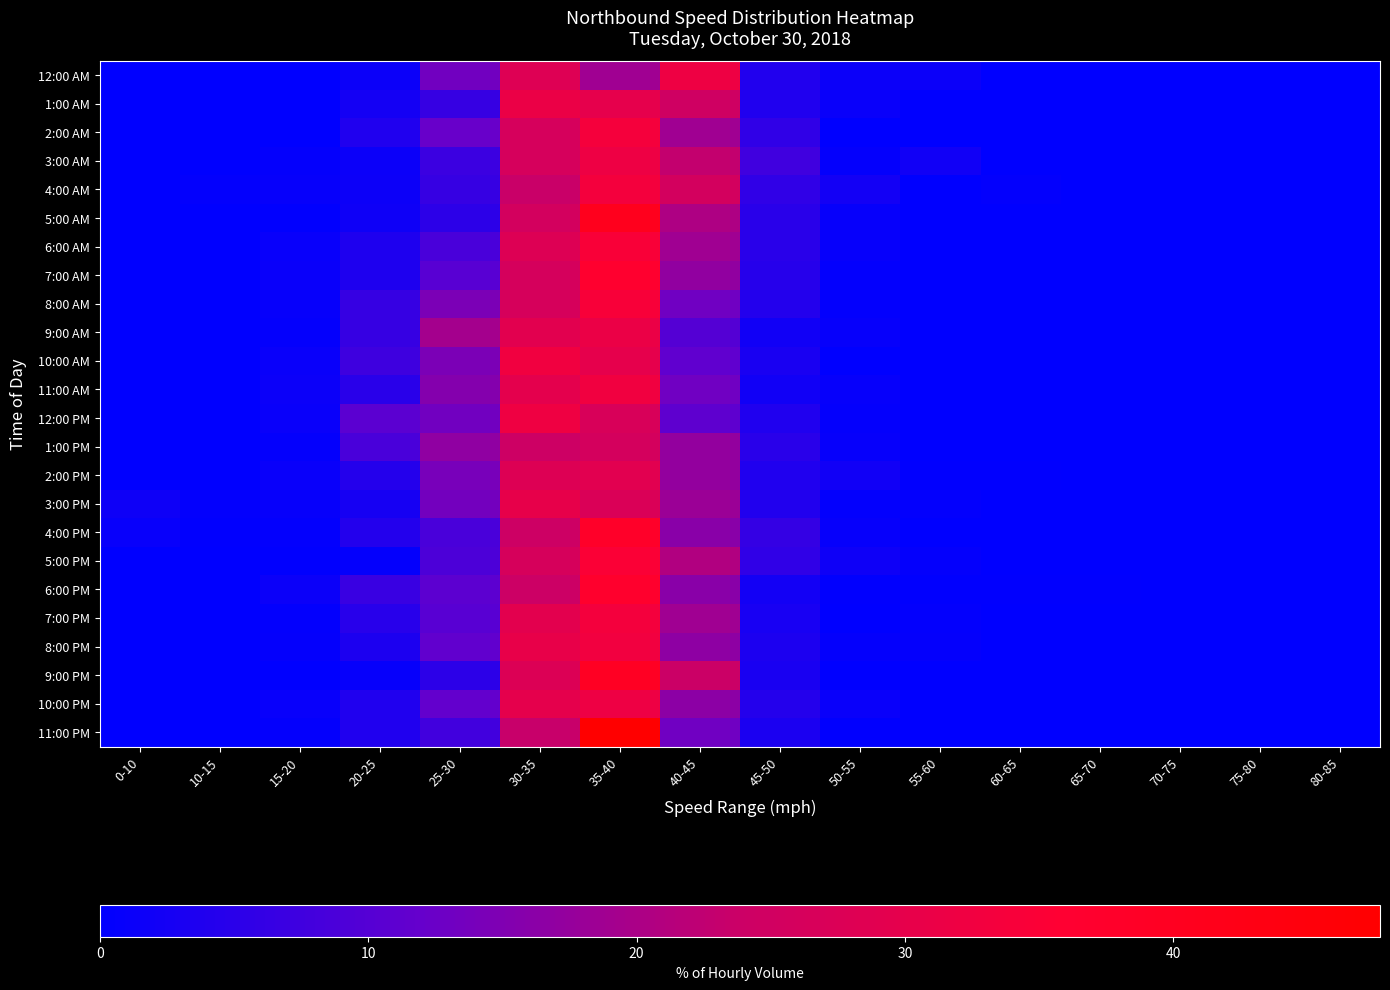

Reading right to left, transcribe all the data shown in this chart.

12:00 AM: 80-85=0.0	75-80=0.0	70-75=0.0	65-70=0.0	60-65=0.0	55-60=1.3	50-55=1.3	45-50=4.0	40-45=32.0	35-40=18.7	30-35=28.0	25-30=13.3	20-25=1.3	15-20=0.0	10-15=0.0	0-10=0.0
1:00 AM: 80-85=0.0	75-80=0.0	70-75=0.0	65-70=0.0	60-65=0.0	55-60=0.0	50-55=1.3	45-50=3.9	40-45=24.7	35-40=29.9	30-35=31.2	25-30=6.5	20-25=2.6	15-20=0.0	10-15=0.0	0-10=0.0
2:00 AM: 80-85=0.0	75-80=0.0	70-75=0.0	65-70=0.0	60-65=0.0	55-60=0.0	50-55=0.0	45-50=5.6	40-45=18.7	35-40=33.6	30-35=26.2	25-30=12.1	20-25=3.7	15-20=0.0	10-15=0.0	0-10=0.0
3:00 AM: 80-85=0.0	75-80=0.0	70-75=0.0	65-70=0.0	60-65=0.0	55-60=2.1	50-55=0.7	45-50=7.6	40-45=22.8	35-40=31.7	30-35=26.2	25-30=6.9	20-25=1.4	15-20=0.7	10-15=0.0	0-10=0.0
4:00 AM: 80-85=0.0	75-80=0.0	70-75=0.0	65-70=0.0	60-65=0.4	55-60=0.0	50-55=2.4	45-50=5.6	40-45=25.6	35-40=33.2	30-35=23.6	25-30=6.4	20-25=1.6	15-20=0.8	10-15=0.4	0-10=0.0
5:00 AM: 80-85=0.0	75-80=0.0	70-75=0.0	65-70=0.0	60-65=0.0	55-60=0.2	50-55=0.9	45-50=4.9	40-45=20.3	35-40=40.6	30-35=25.7	25-30=5.4	20-25=1.7	15-20=0.3	10-15=0.0	0-10=0.0
6:00 AM: 80-85=0.0	75-80=0.0	70-75=0.0	65-70=0.0	60-65=0.0	55-60=0.0	50-55=0.8	45-50=5.0	40-45=18.6	35-40=34.3	30-35=27.9	25-30=8.7	20-25=3.7	15-20=1.0	10-15=0.0	0-10=0.0
7:00 AM: 80-85=0.0	75-80=0.0	70-75=0.0	65-70=0.0	60-65=0.0	55-60=0.0	50-55=0.4	45-50=4.6	40-45=17.1	35-40=36.6	30-35=26.1	25-30=10.3	20-25=3.6	15-20=1.3	10-15=0.0	0-10=0.0
8:00 AM: 80-85=0.0	75-80=0.0	70-75=0.0	65-70=0.0	60-65=0.1	55-60=0.0	50-55=0.4	45-50=4.2	40-45=13.1	35-40=34.2	30-35=26.3	25-30=14.4	20-25=6.4	15-20=0.9	10-15=0.0	0-10=0.0
9:00 AM: 80-85=0.0	75-80=0.0	70-75=0.0	65-70=0.0	60-65=0.0	55-60=0.0	50-55=0.9	45-50=2.1	40-45=10.0	35-40=31.1	30-35=29.2	25-30=19.4	20-25=6.4	15-20=0.7	10-15=0.2	0-10=0.0
10:00 AM: 80-85=0.0	75-80=0.0	70-75=0.0	65-70=0.0	60-65=0.0	55-60=0.0	50-55=0.0	45-50=3.2	40-45=11.3	35-40=29.8	30-35=32.6	25-30=14.5	20-25=7.4	15-20=1.3	10-15=0.0	0-10=0.0
11:00 AM: 80-85=0.0	75-80=0.0	70-75=0.0	65-70=0.0	60-65=0.0	55-60=0.0	50-55=0.8	45-50=2.1	40-45=13.2	35-40=32.4	30-35=29.5	25-30=15.5	20-25=5.0	15-20=1.4	10-15=0.0	0-10=0.0
12:00 PM: 80-85=0.0	75-80=0.0	70-75=0.0	65-70=0.0	60-65=0.0	55-60=0.0	50-55=0.7	45-50=3.9	40-45=11.1	35-40=26.8	30-35=32.2	25-30=13.3	20-25=10.8	15-20=1.2	10-15=0.2	0-10=0.0
1:00 PM: 80-85=0.0	75-80=0.0	70-75=0.0	65-70=0.0	60-65=0.0	55-60=0.2	50-55=0.9	45-50=5.0	40-45=17.3	35-40=25.8	30-35=24.1	25-30=16.9	20-25=8.7	15-20=0.7	10-15=0.2	0-10=0.2
2:00 PM: 80-85=0.0	75-80=0.0	70-75=0.0	65-70=0.0	60-65=0.2	55-60=0.2	50-55=2.1	45-50=3.8	40-45=17.3	35-40=28.9	30-35=27.9	25-30=14.1	20-25=4.4	15-20=1.1	10-15=0.0	0-10=0.0
3:00 PM: 80-85=0.0	75-80=0.0	70-75=0.0	65-70=0.0	60-65=0.0	55-60=0.4	50-55=0.4	45-50=4.0	40-45=18.2	35-40=27.3	30-35=30.3	25-30=13.6	20-25=2.8	15-20=0.8	10-15=0.4	0-10=1.8
4:00 PM: 80-85=0.0	75-80=0.0	70-75=0.0	65-70=0.0	60-65=0.0	55-60=0.0	50-55=0.7	45-50=6.2	40-45=16.2	35-40=37.9	30-35=24.2	25-30=8.7	20-25=4.2	15-20=0.5	10-15=0.2	0-10=1.0
5:00 PM: 80-85=0.0	75-80=0.0	70-75=0.0	65-70=0.0	60-65=0.0	55-60=0.6	50-55=1.7	45-50=5.7	40-45=20.7	35-40=34.9	30-35=26.4	25-30=9.1	20-25=0.6	15-20=0.3	10-15=0.0	0-10=0.0
6:00 PM: 80-85=0.0	75-80=0.0	70-75=0.0	65-70=0.3	60-65=0.3	55-60=0.3	50-55=0.3	45-50=2.4	40-45=16.1	35-40=37.0	30-35=24.0	25-30=11.0	20-25=6.8	15-20=1.4	10-15=0.0	0-10=0.0
7:00 PM: 80-85=0.0	75-80=0.0	70-75=0.0	65-70=0.0	60-65=0.0	55-60=0.5	50-55=0.0	45-50=2.8	40-45=18.7	35-40=33.2	30-35=29.4	25-30=10.3	20-25=4.7	15-20=0.5	10-15=0.0	0-10=0.0
8:00 PM: 80-85=0.0	75-80=0.0	70-75=0.0	65-70=0.0	60-65=0.0	55-60=0.6	50-55=0.6	45-50=3.4	40-45=16.7	35-40=32.8	30-35=30.5	25-30=11.5	20-25=3.4	15-20=0.6	10-15=0.0	0-10=0.0
9:00 PM: 80-85=0.0	75-80=0.0	70-75=0.0	65-70=0.0	60-65=0.0	55-60=0.0	50-55=0.0	45-50=3.1	40-45=23.7	35-40=39.5	30-35=27.6	25-30=5.3	20-25=0.9	15-20=0.0	10-15=0.0	0-10=0.0
10:00 PM: 80-85=0.0	75-80=0.0	70-75=0.0	65-70=0.0	60-65=0.0	55-60=0.0	50-55=1.3	45-50=4.4	40-45=16.5	35-40=31.7	30-35=29.6	25-30=11.6	20-25=3.9	15-20=1.0	10-15=0.0	0-10=0.0
11:00 PM: 80-85=0.0	75-80=0.0	70-75=0.0	65-70=0.0	60-65=0.0	55-60=0.0	50-55=0.4	45-50=3.2	40-45=13.1	35-40=47.7	30-35=23.3	25-30=7.8	20-25=3.9	15-20=0.7	10-15=0.0	0-10=0.0